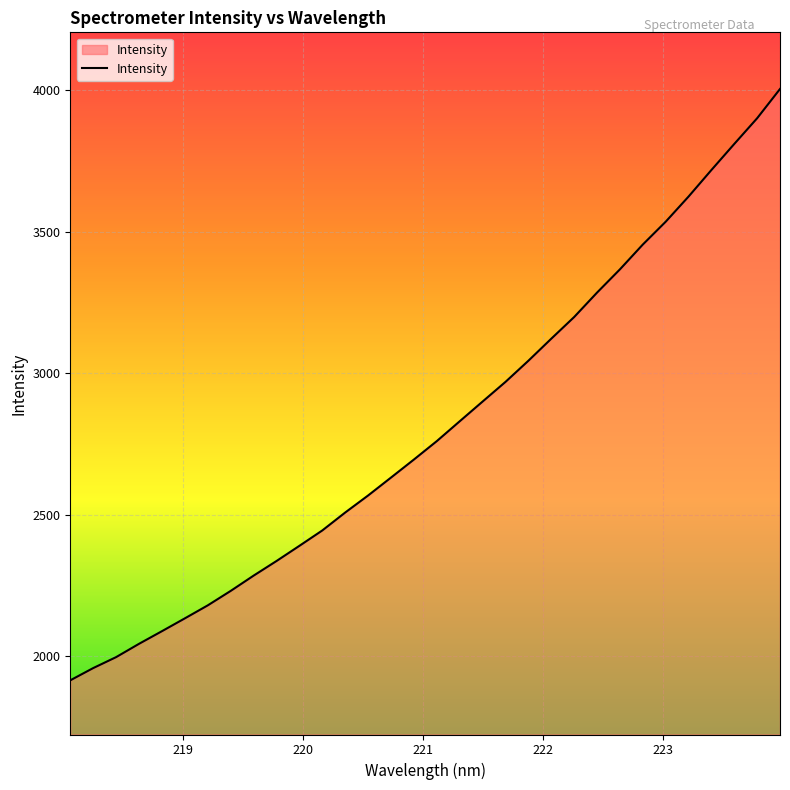

What is the greatest value displayed?

4004.0